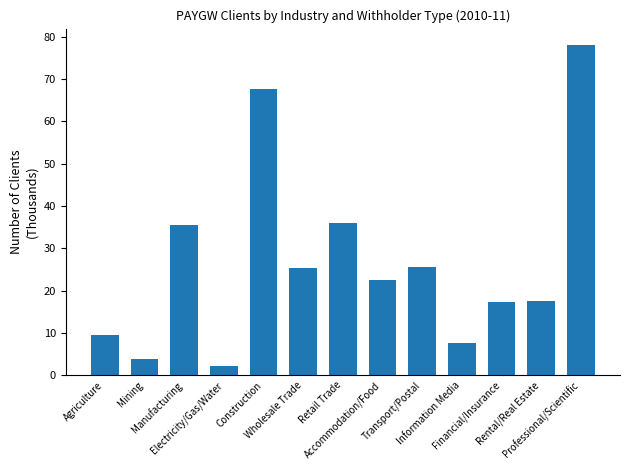

Is it true that the value at Professional/Scientific is 31.8?

False